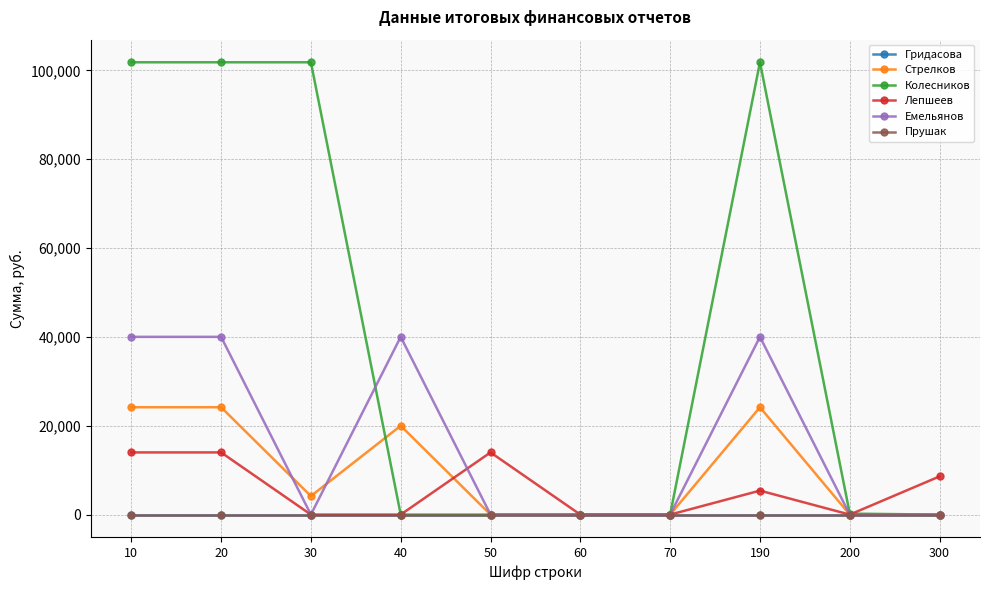

Between 190 and 20, which is larger?

190